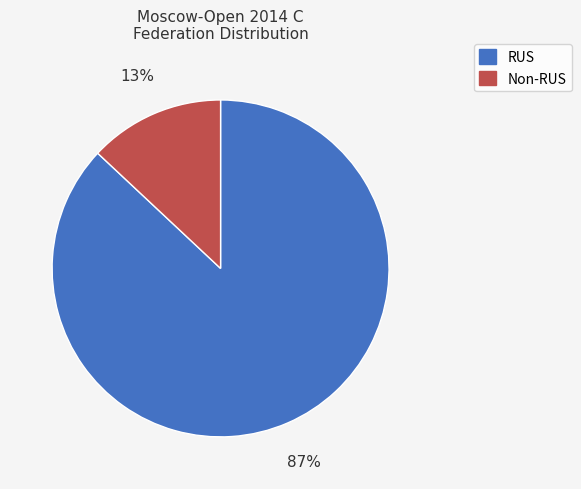

Is there any slice that represents more than half of the pie?

Yes